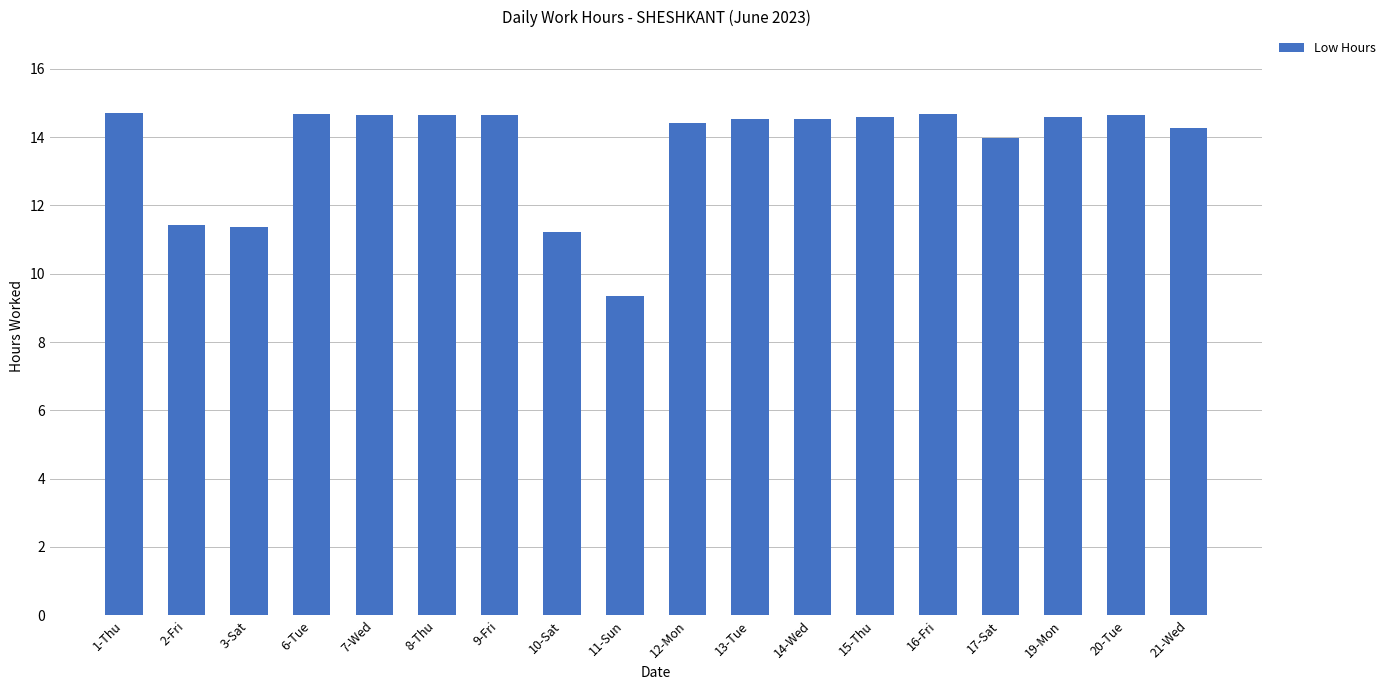

What is the label of the 17th bar from the left?

20-Tue